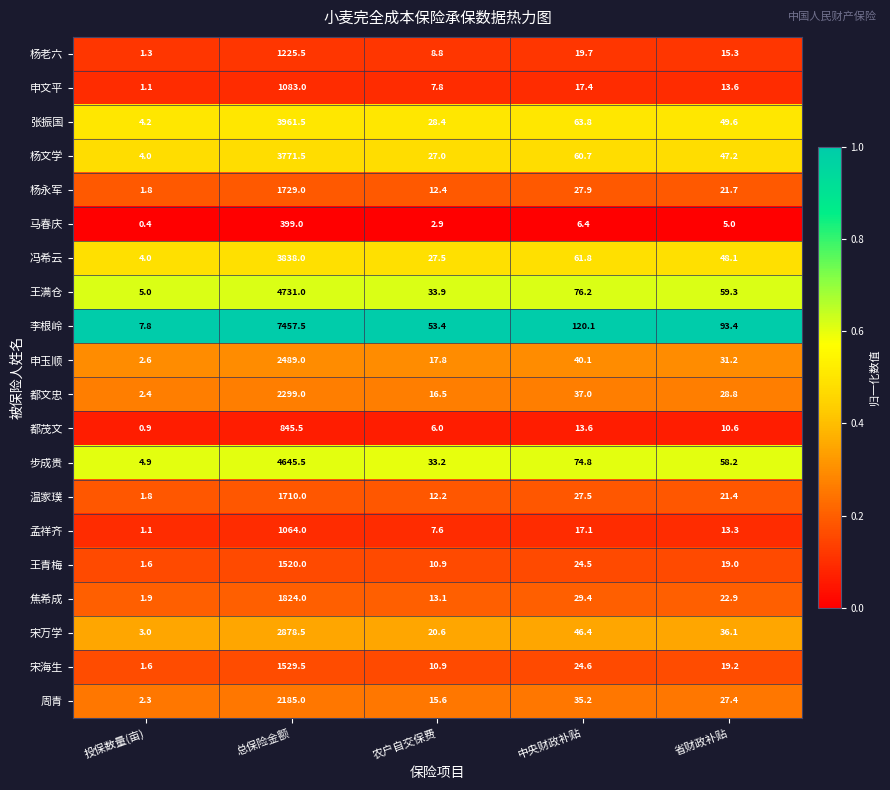

What is the total value across all series at 农户自交保费?

366.5